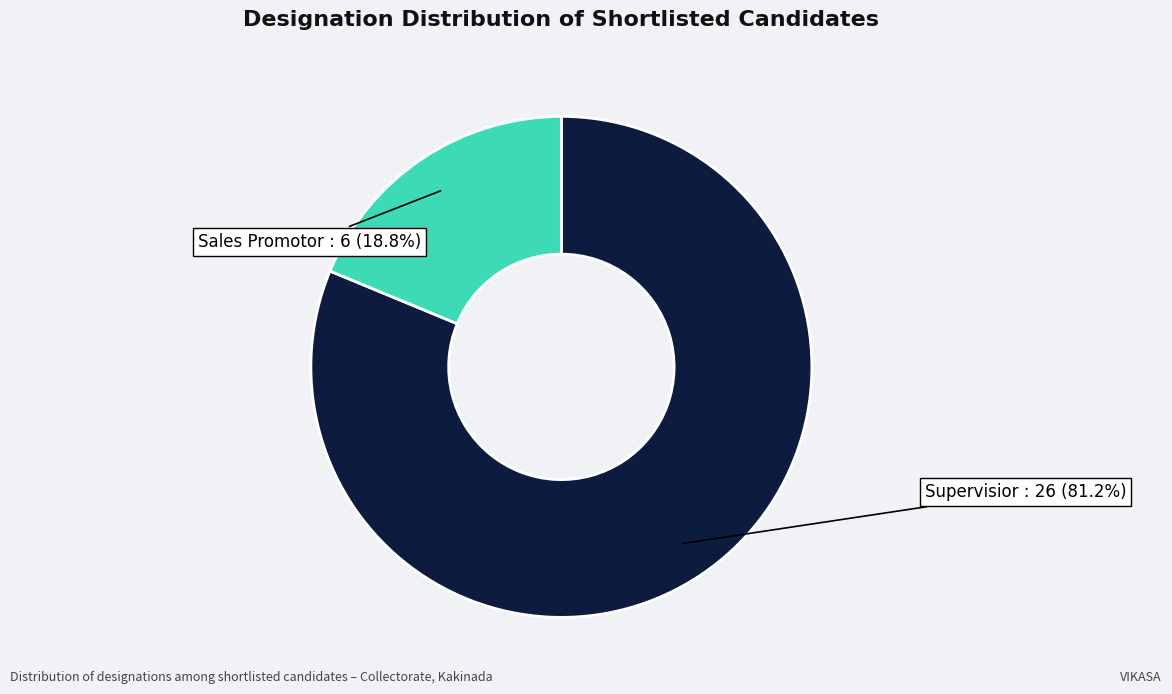

Does any single category account for the majority?

Yes